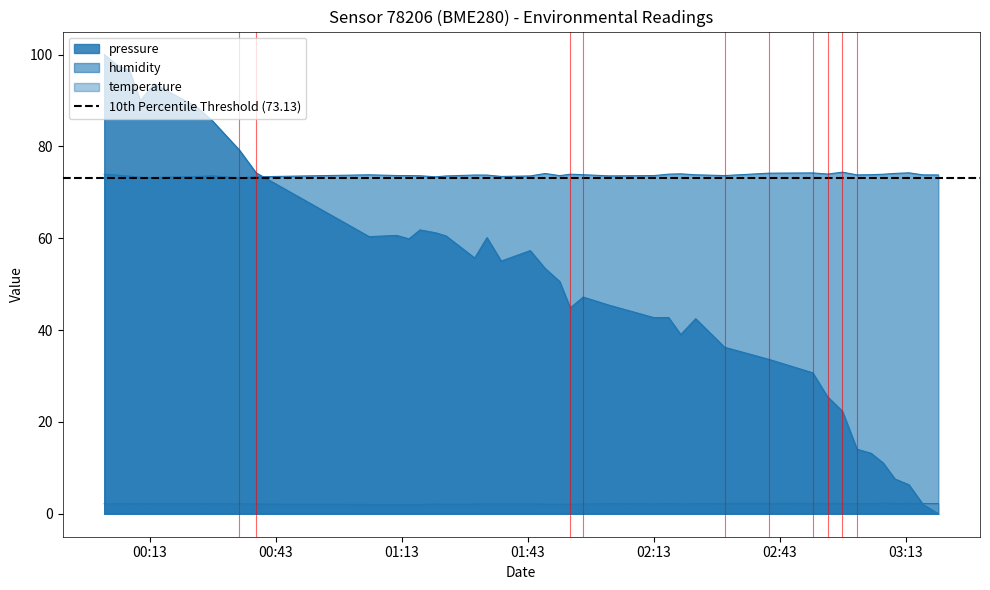

What value does the humidity series have at 2023-11-19T02:57:56?

74.4